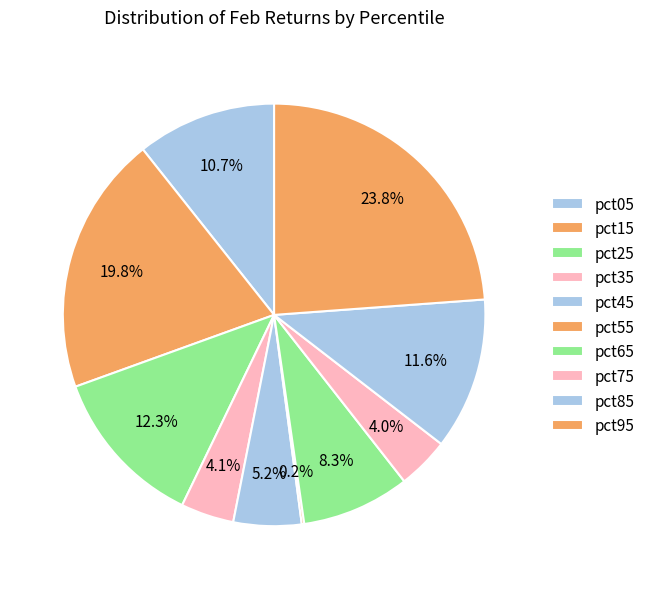

Is it true that pct85 is 12% of the pie?

True